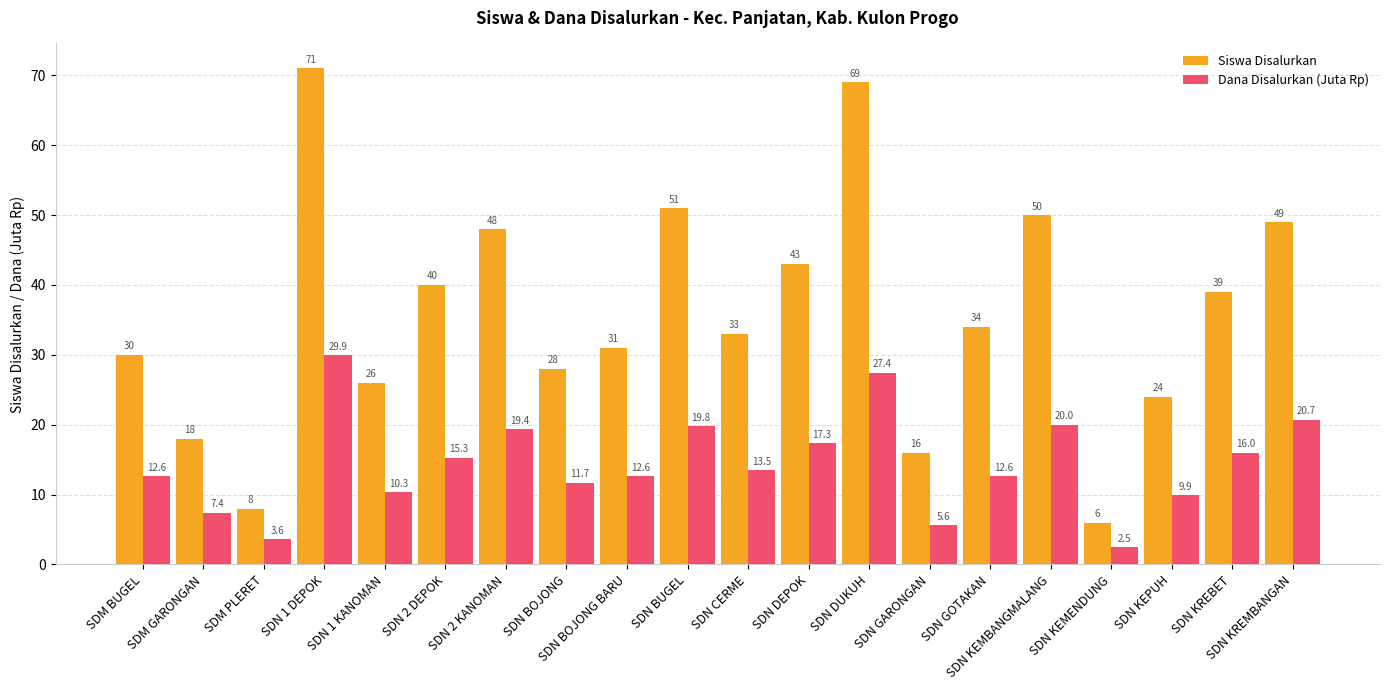

Is the value of Dana Disalurkan (Juta Rp) at SDN 1 DEPOK greater than the value of Siswa Disalurkan at SDM BUGEL?

No